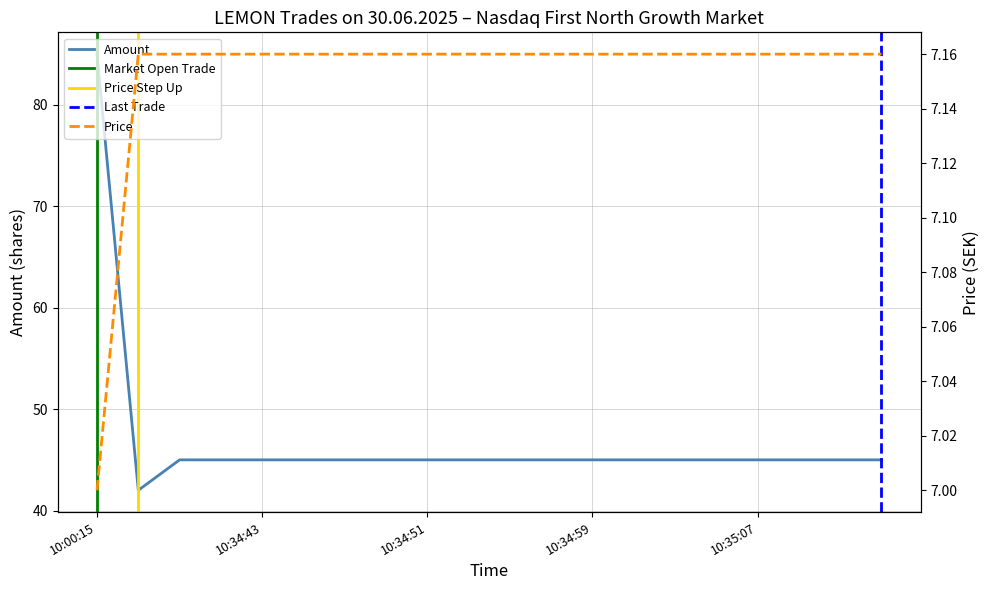

True or false: Amount and Price cross at least once.

False